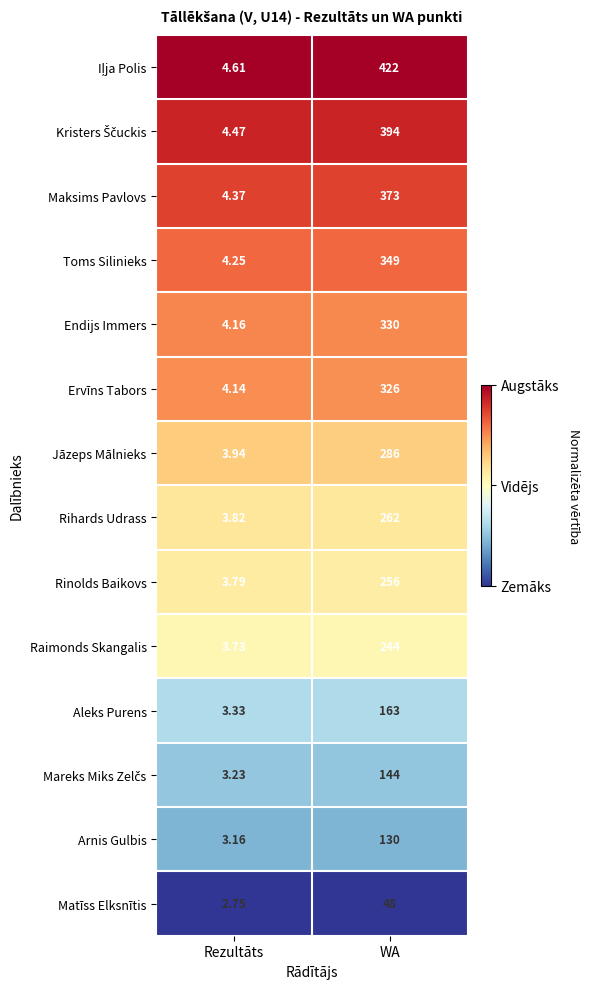

At which label is Maksims Pavlovs closest to 188?

Rezultāts